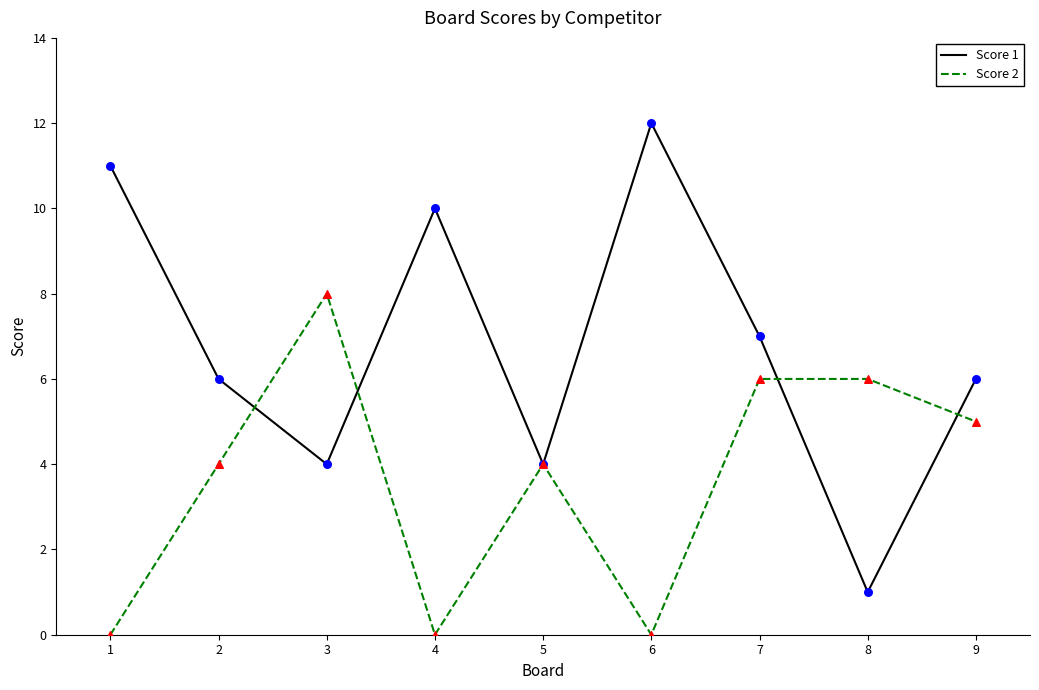

What is the difference between the highest and lowest values at 3?

4